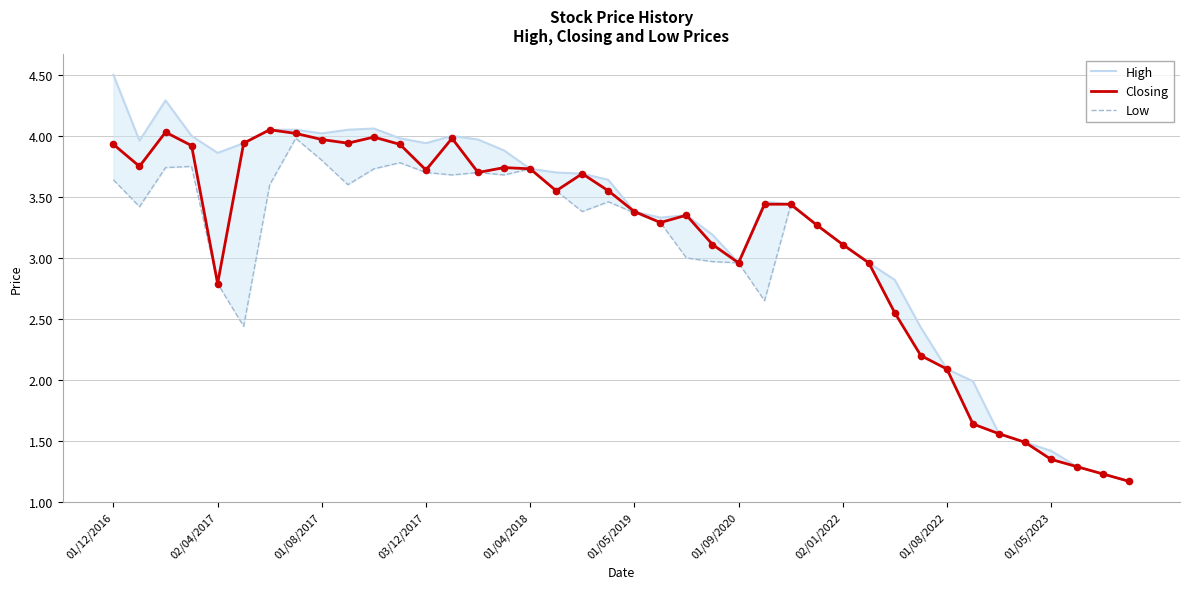

Which series has the largest total across all categories?

High